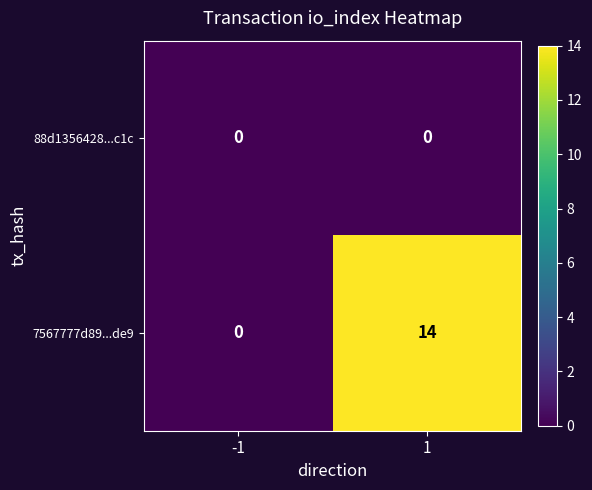

The 88d1356428...c1c series shows 0 at 1. True or false?

True